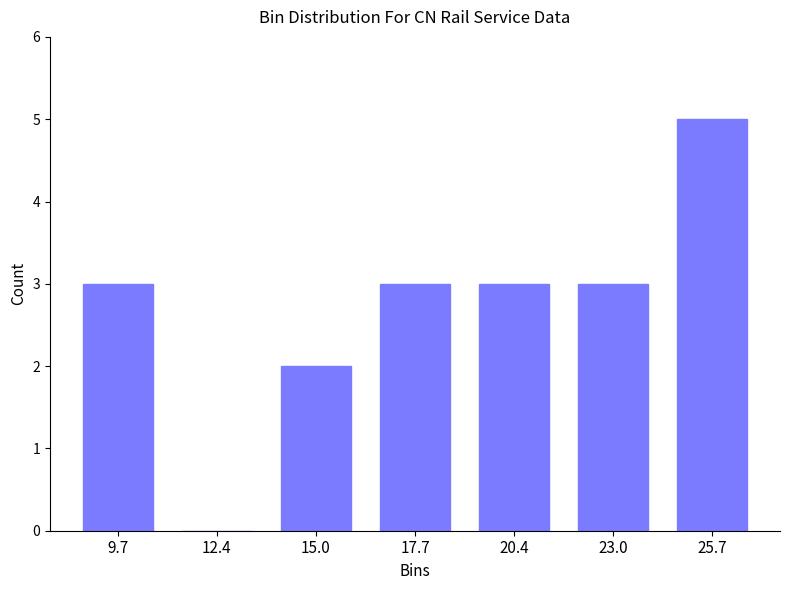

Reading right to left, list all the values displayed in this chart.

25.7=5	23.0=3	20.4=3	17.7=3	15.0=2	12.4=0	9.7=3